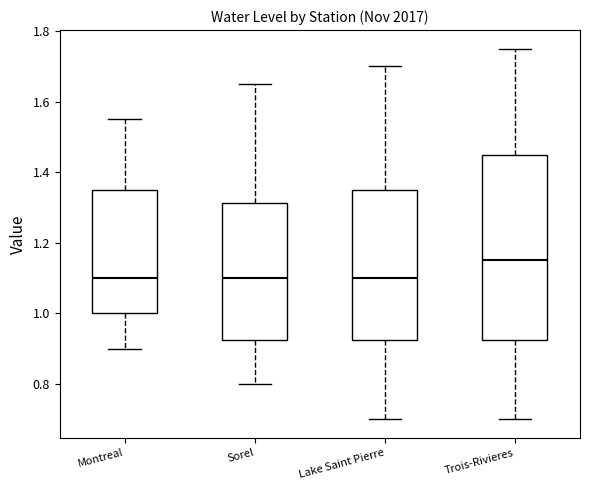

Reading left to right, read every box against the y-axis: the position of its median line, the range the box covers, and the ends of its whiskers. The values are not printed on the chart, so give them approximately, as read against the axis.

Montreal: median 1.10, box 1.00 to 1.36, whiskers 0.90 to 1.56
Sorel: median 1.10, box 0.92 to 1.32, whiskers 0.80 to 1.66
Lake Saint Pierre: median 1.10, box 0.92 to 1.36, whiskers 0.70 to 1.70
Trois-Rivieres: median 1.16, box 0.92 to 1.46, whiskers 0.70 to 1.76